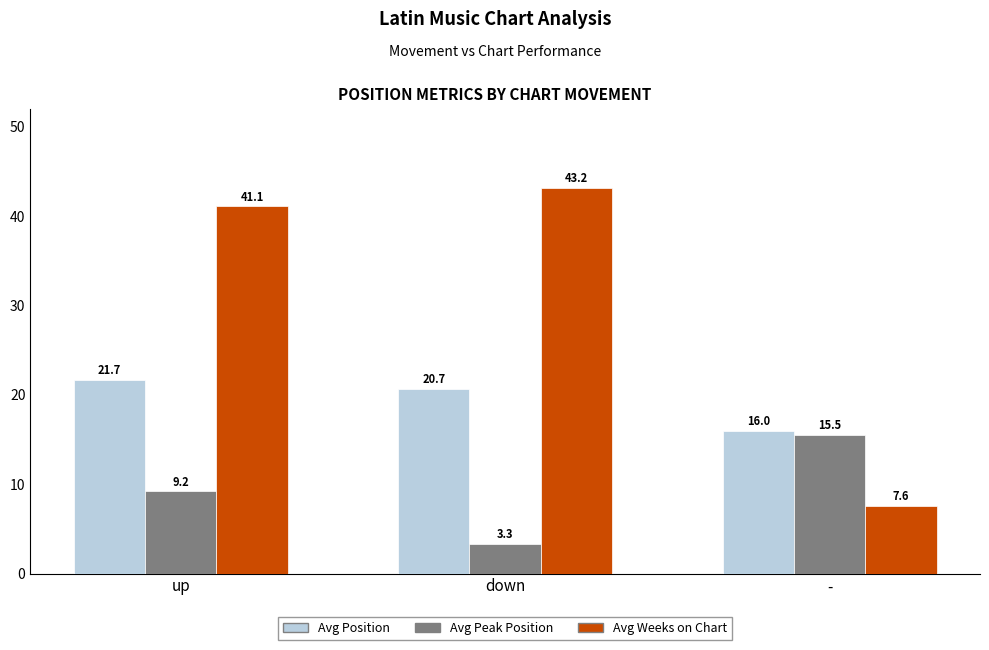

What are all the series names shown in the legend?

Avg Position, Avg Peak Position, Avg Weeks on Chart